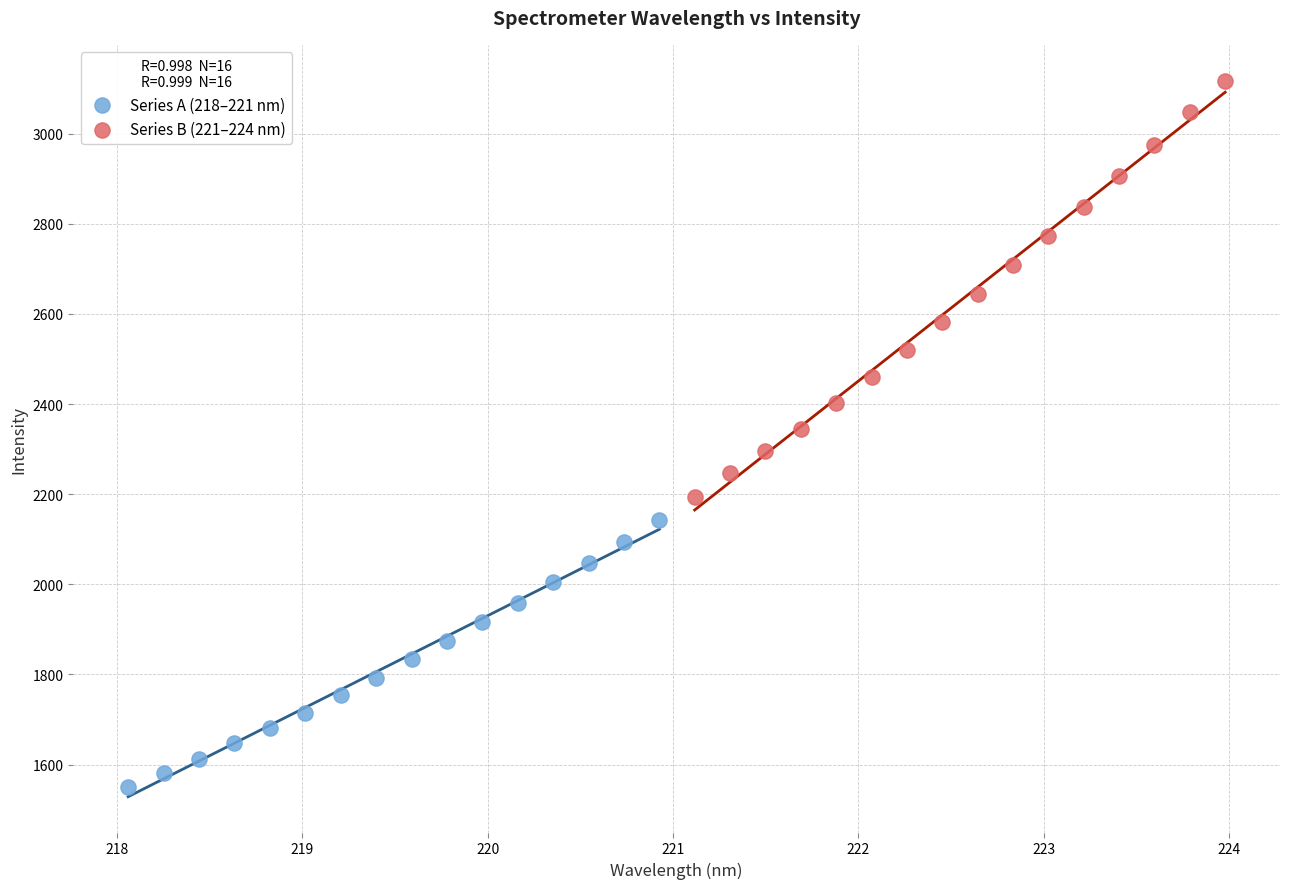

Which series has the largest Y range (max minus min)?

Series B (221–224 nm)